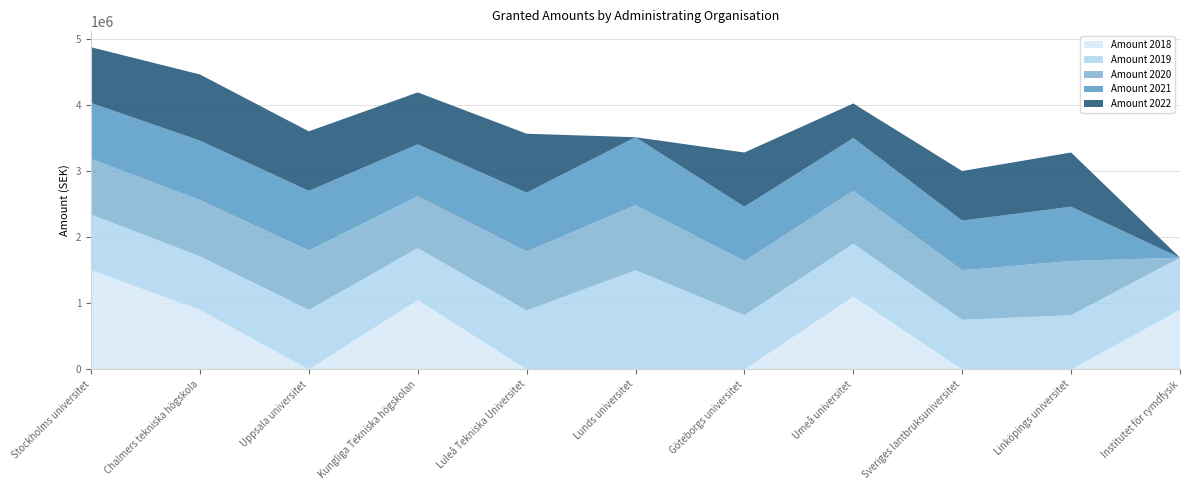

Reading right to left, list all the values displayed in this chart.

Amount 2018: Institutet för rymdfysik=900000	Linköpings universitet=0	Sveriges lantbruksuniversitet=0	Umeå universitet=1100000	Göteborgs universitet=0	Lunds universitet=0	Luleå Tekniska Universitet=0	Kungliga Tekniska högskolan=1049000	Uppsala universitet=0	Chalmers tekniska högskola=900000	Stockholms universitet=1500000
Amount 2019: Institutet för rymdfysik=790000	Linköpings universitet=820000	Sveriges lantbruksuniversitet=750000	Umeå universitet=800000	Göteborgs universitet=820000	Lunds universitet=1500000	Luleå Tekniska Universitet=891000	Kungliga Tekniska högskolan=785000	Uppsala universitet=900000	Chalmers tekniska högskola=810000	Stockholms universitet=843000
Amount 2020: Institutet för rymdfysik=0	Linköpings universitet=820000	Sveriges lantbruksuniversitet=750000	Umeå universitet=800000	Göteborgs universitet=820000	Lunds universitet=984000	Luleå Tekniska Universitet=891000	Kungliga Tekniska högskolan=785000	Uppsala universitet=900000	Chalmers tekniska högskola=850000	Stockholms universitet=843000
Amount 2021: Institutet för rymdfysik=0	Linköpings universitet=820000	Sveriges lantbruksuniversitet=750000	Umeå universitet=800000	Göteborgs universitet=820000	Lunds universitet=1027000	Luleå Tekniska Universitet=891000	Kungliga Tekniska högskolan=785000	Uppsala universitet=900000	Chalmers tekniska högskola=900000	Stockholms universitet=843000
Amount 2022: Institutet för rymdfysik=0	Linköpings universitet=820000	Sveriges lantbruksuniversitet=750000	Umeå universitet=521000	Göteborgs universitet=820000	Lunds universitet=0	Luleå Tekniska Universitet=891000	Kungliga Tekniska högskolan=785000	Uppsala universitet=900000	Chalmers tekniska högskola=1000000	Stockholms universitet=843000